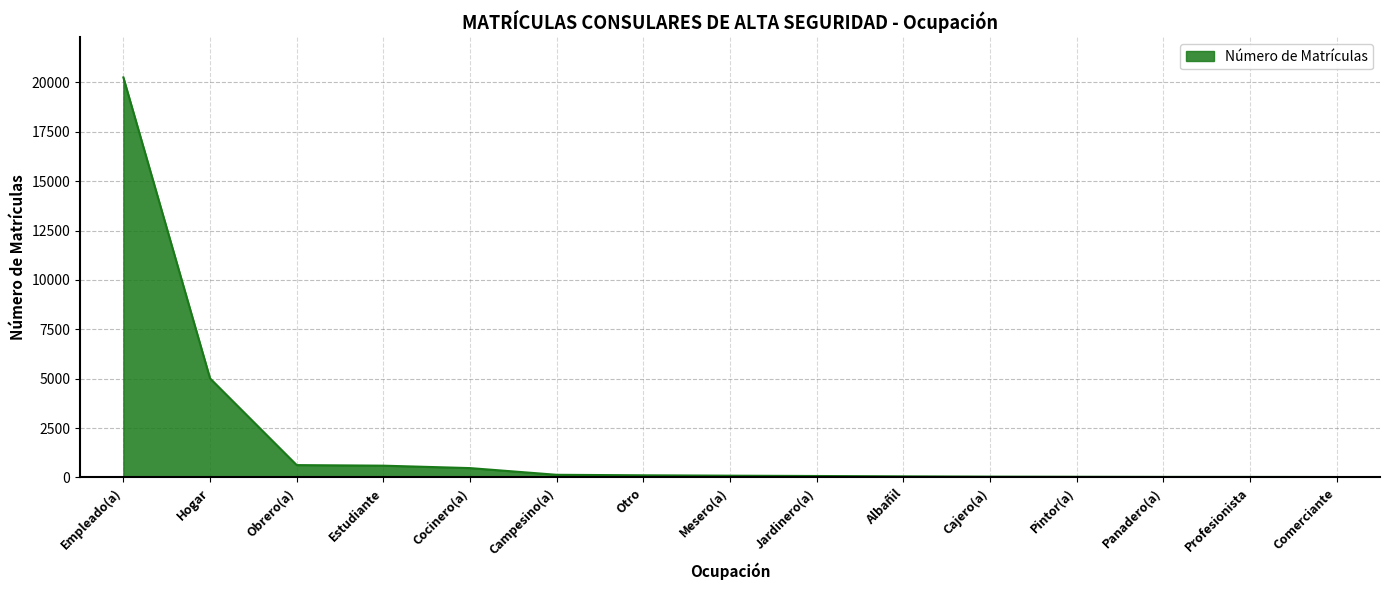

What is the ratio of the value at Cajero(a) to the value at Comerciante?

1.9